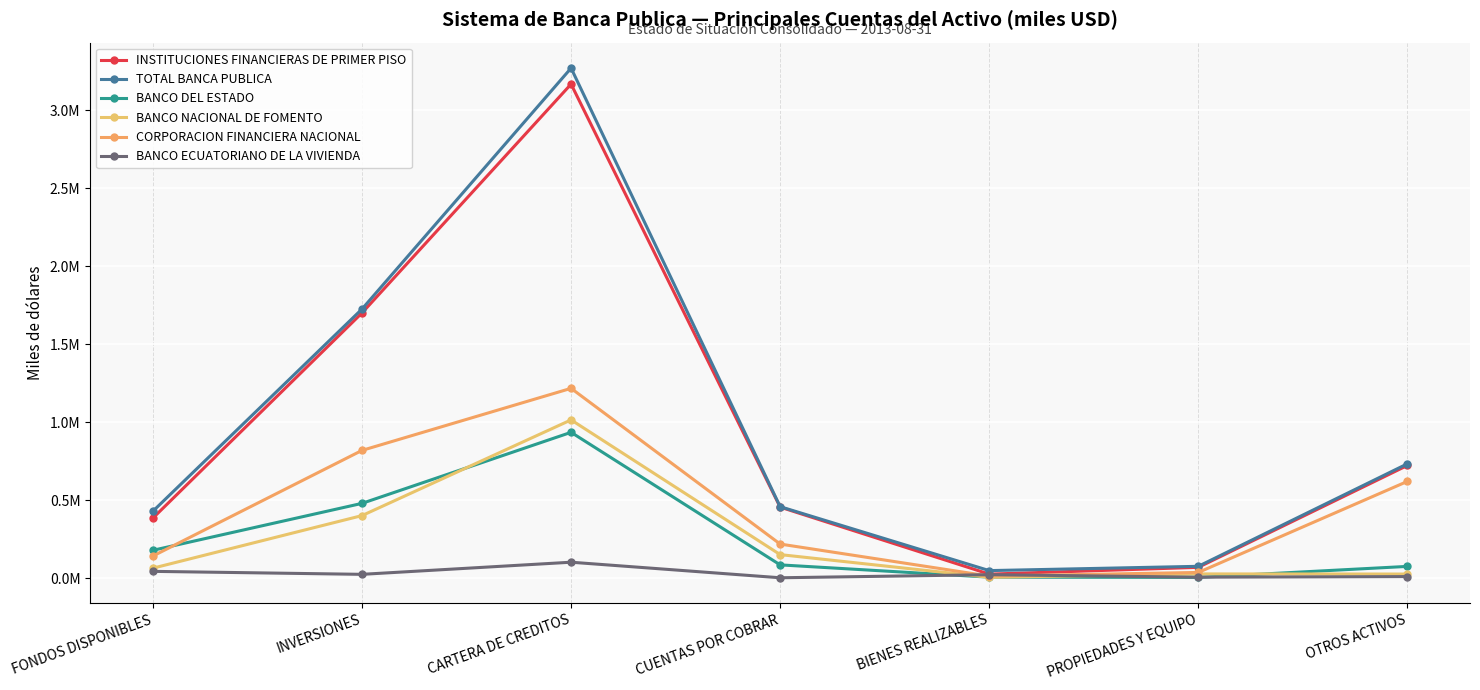

At which label does BANCO NACIONAL DE FOMENTO first exceed 64411?

FONDOS DISPONIBLES